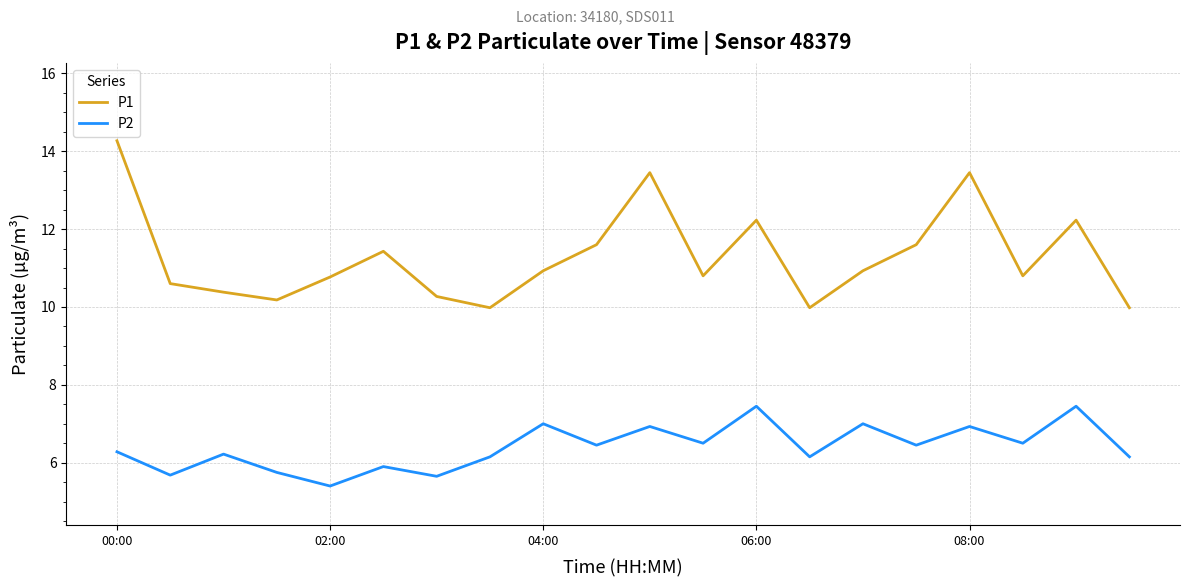

What are all the series names shown in the legend?

P1, P2